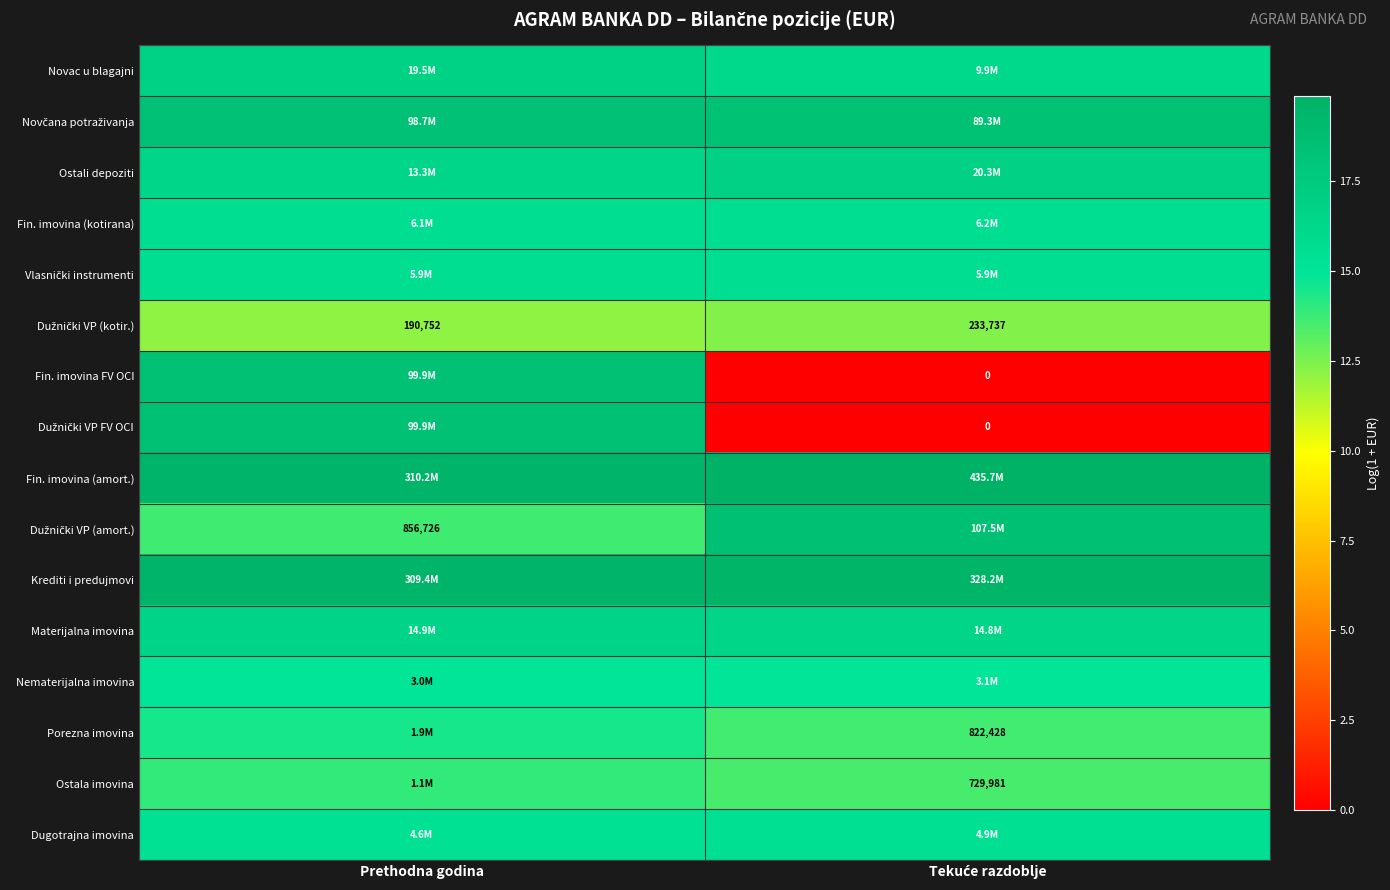

At which label is Dugotrajna imovina closest to 15?

Prethodna godina